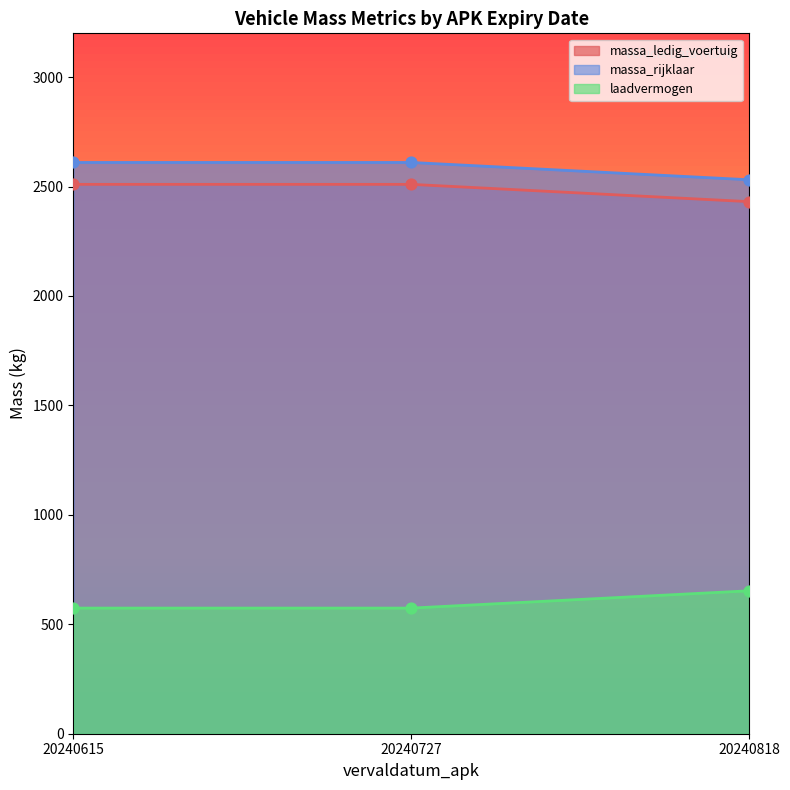

What is the total value across all series at 20240818?

5615